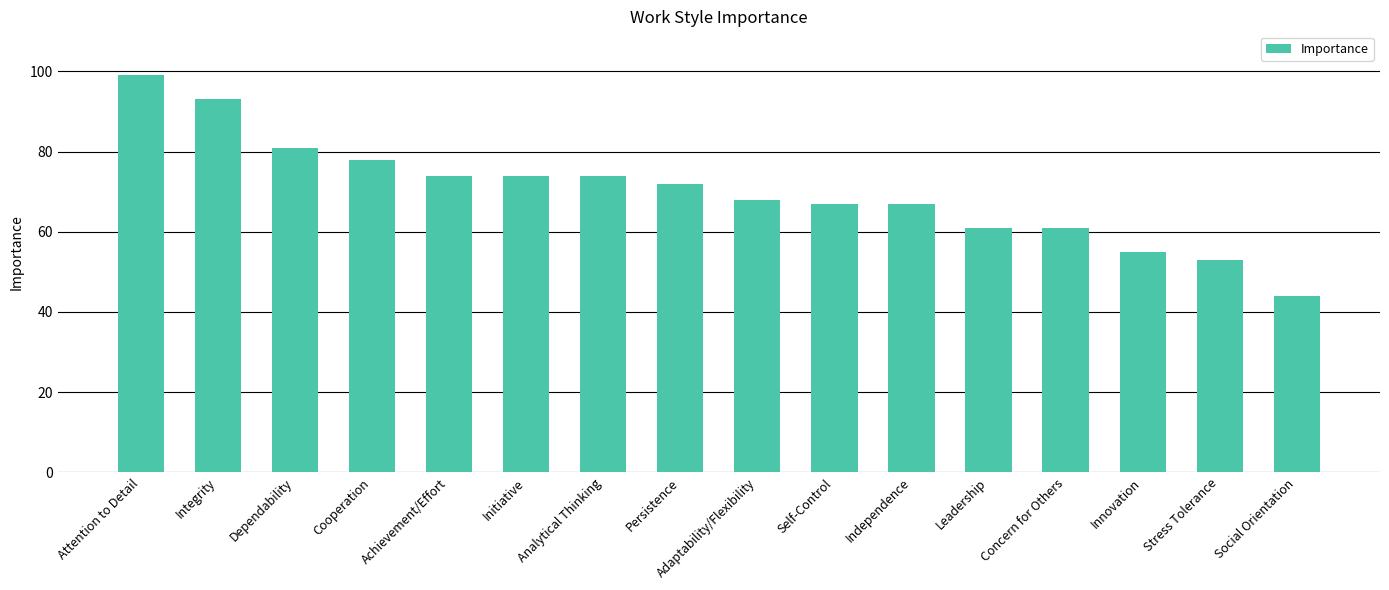

What is the greatest value displayed?

99